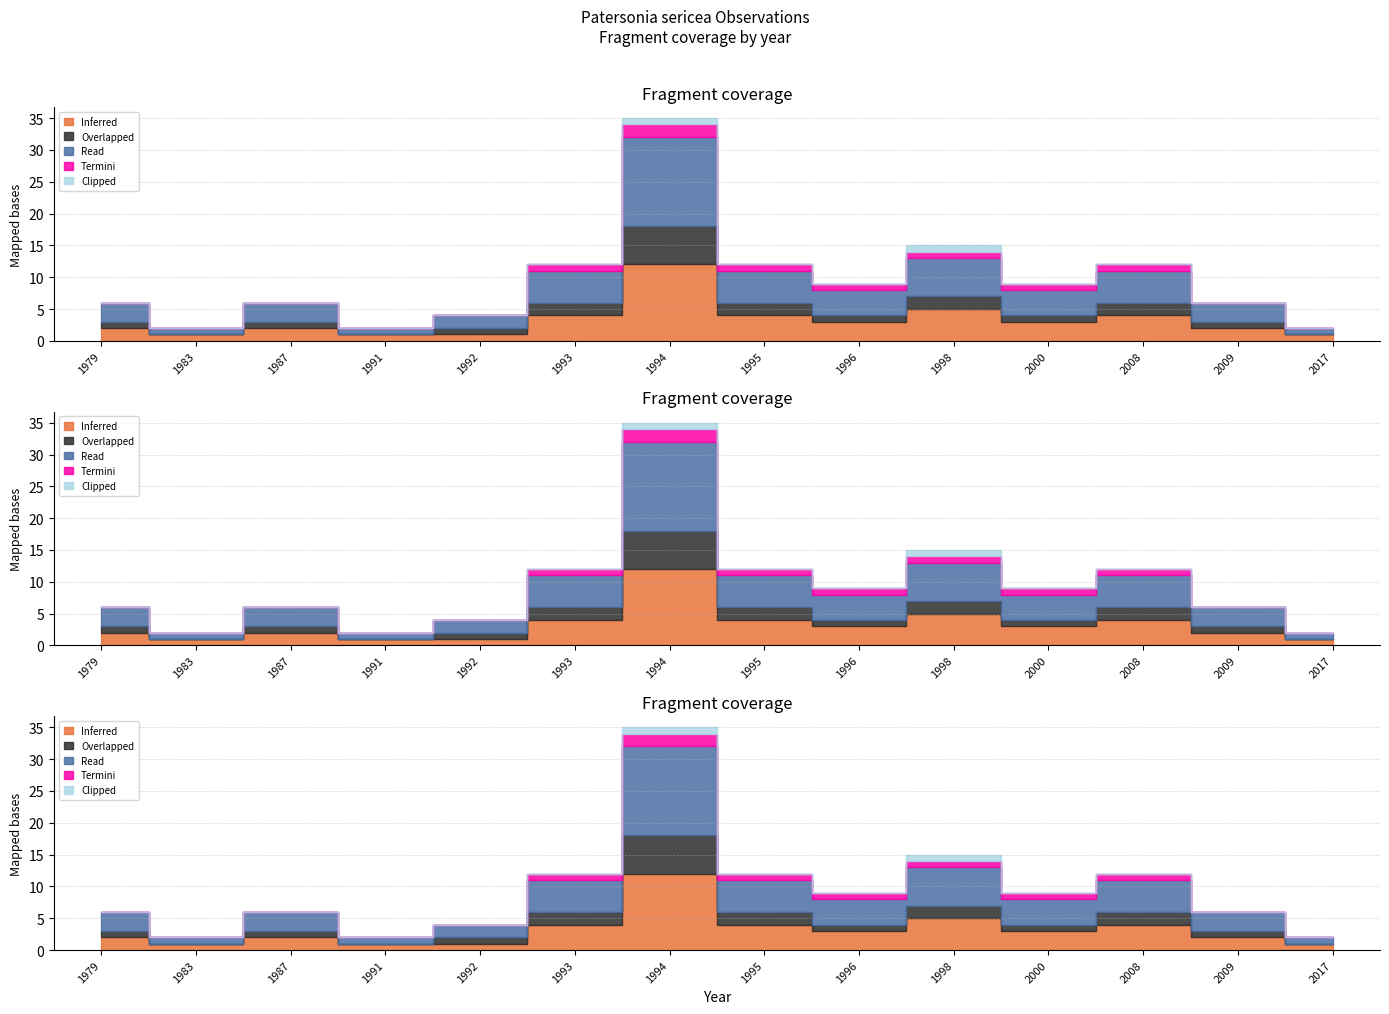

At which category is the sum across all series the highest?

1994